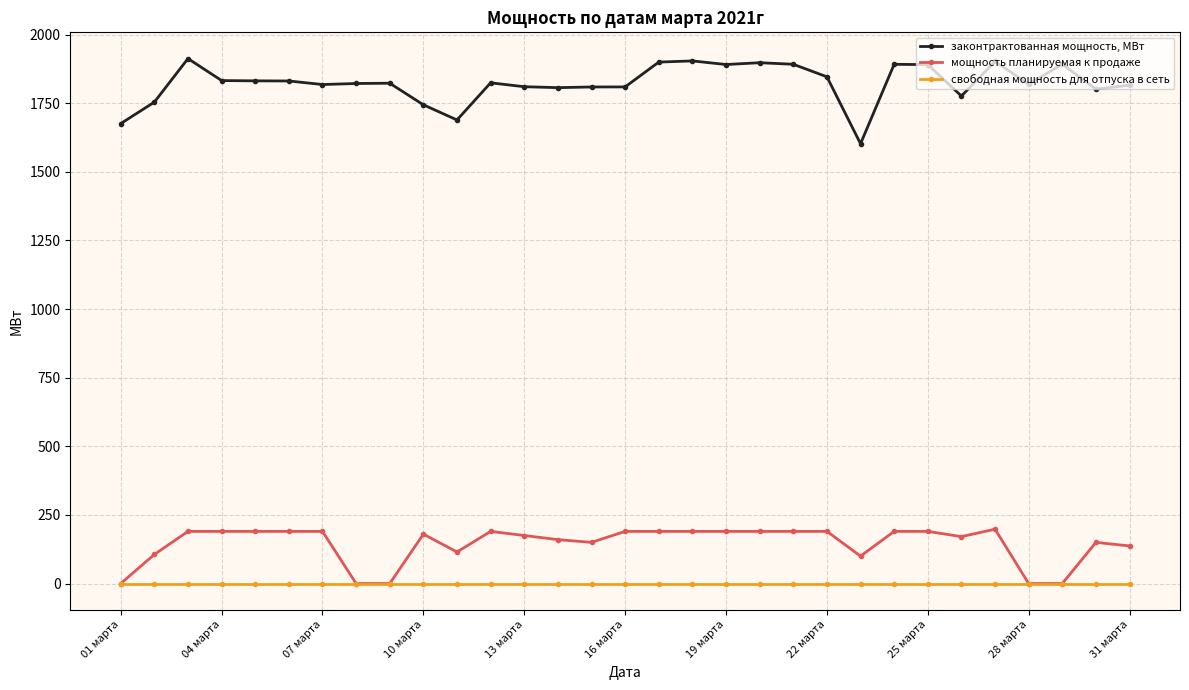

True or false: мощность планируемая к продаже has more than 0 points higher than both neighbors.

True